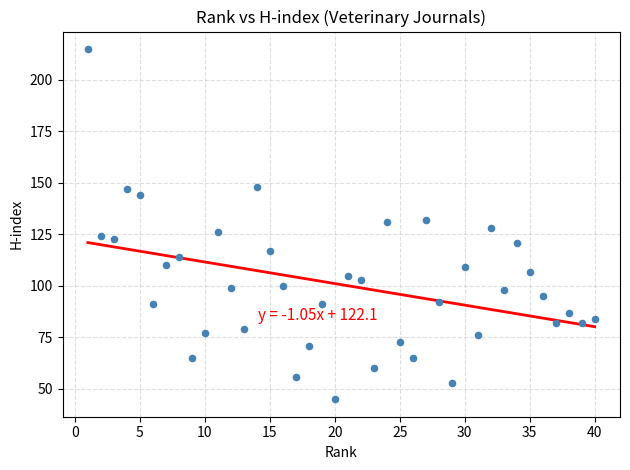

What is the range of X values (max minus min)?

39